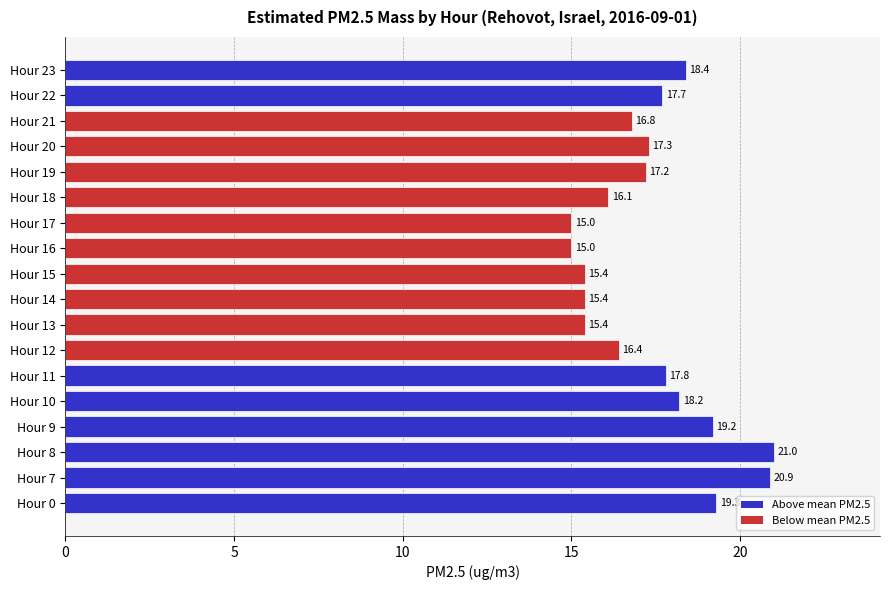

What is the minimum value shown in the chart?

15.0